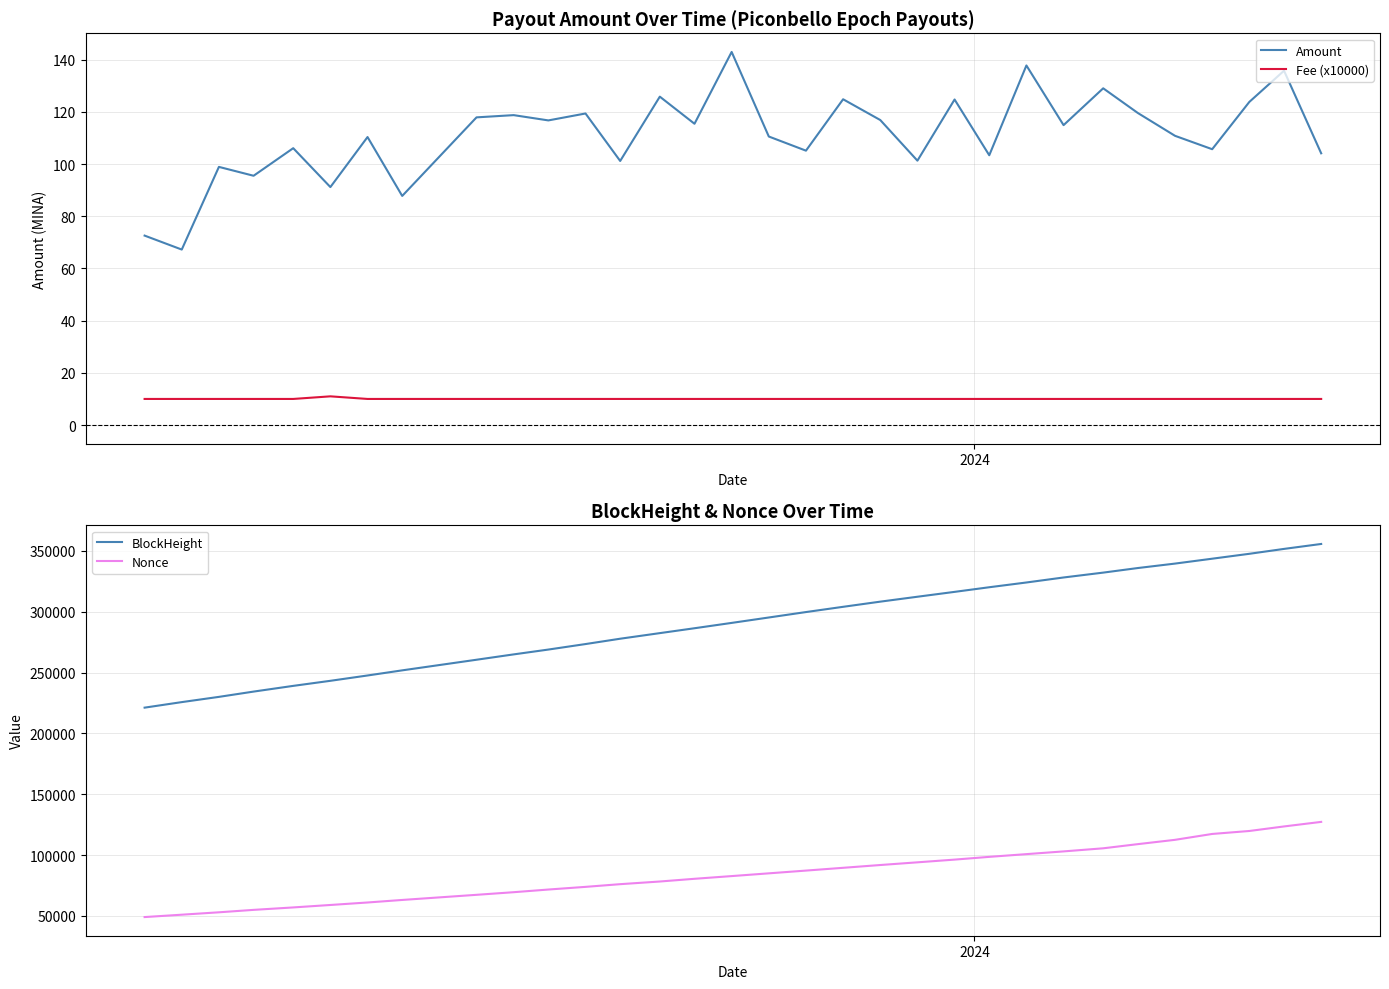

True or false: Amount and Fee (x10000) intersect in this chart.

False